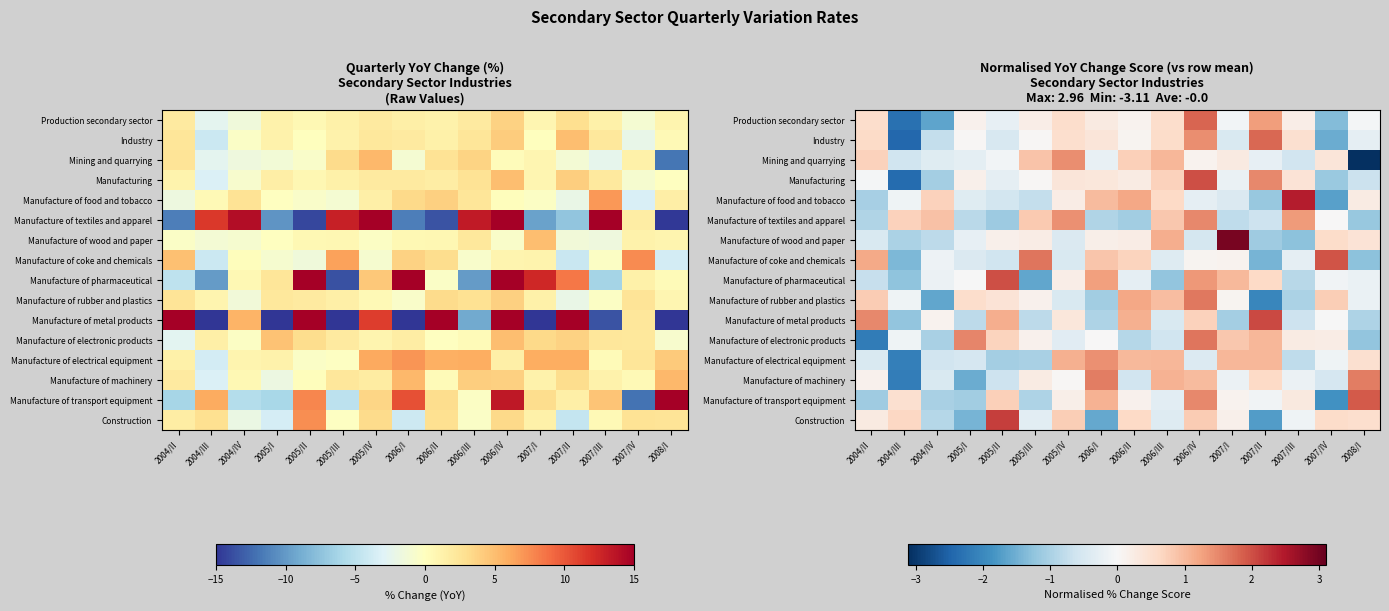

The Manufacture of coke and chemicals series shows -0.1 at 2005/IV. True or false?

False